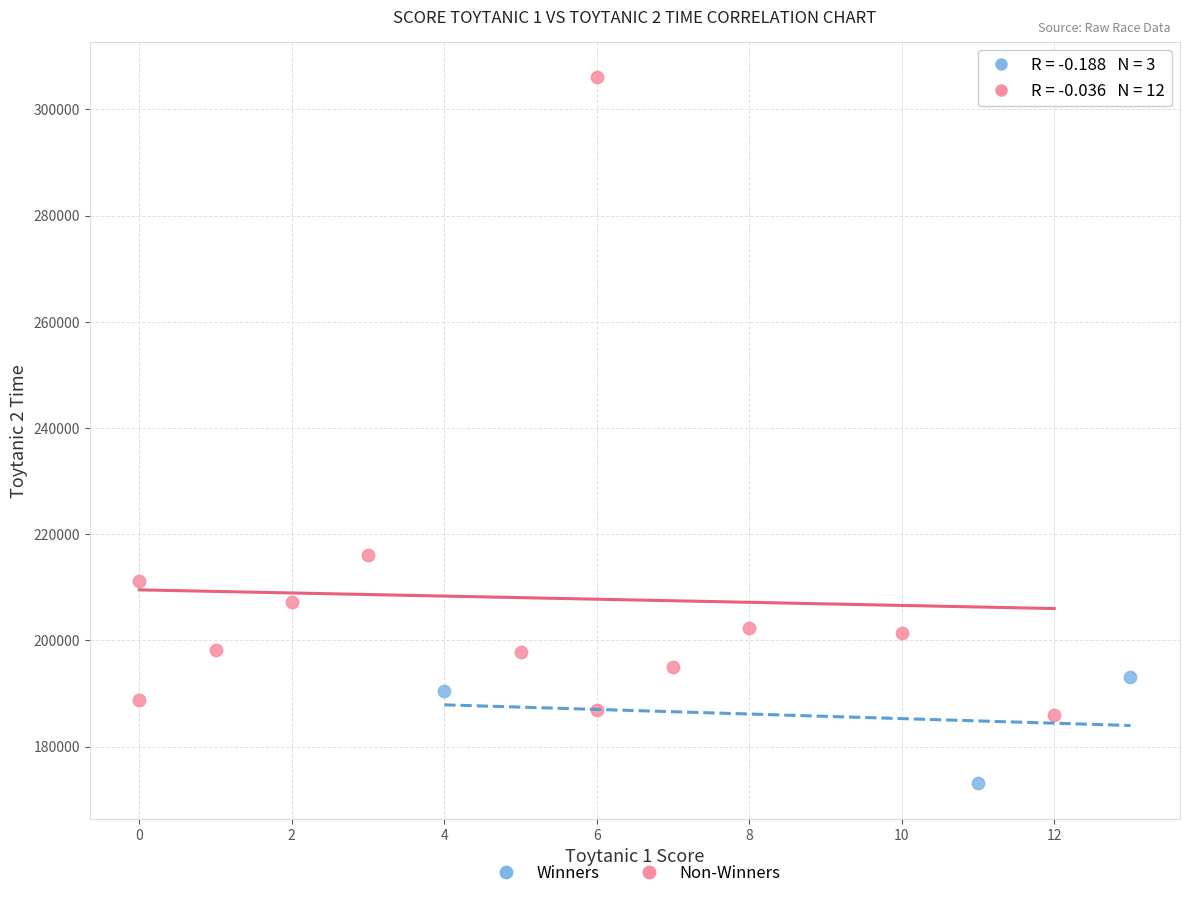

Which series contains the lowest Y value?

Winners